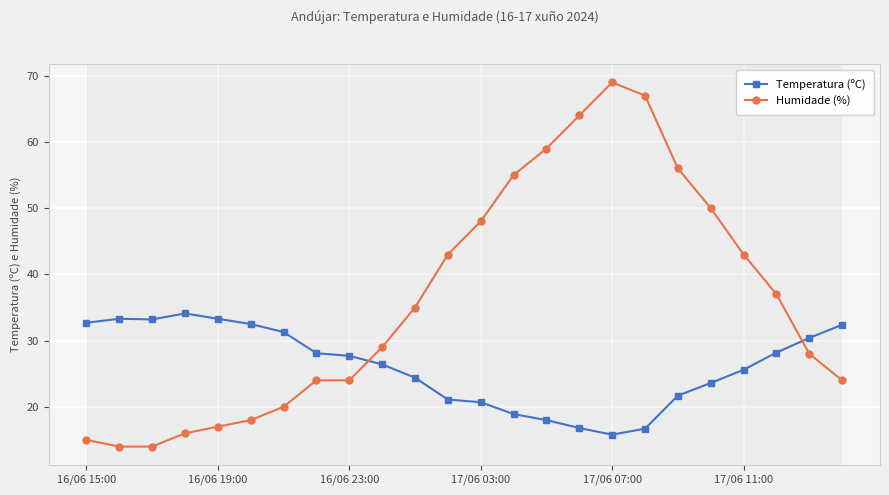

How many intersections are there between Humidade (%) and Temperatura (ºC)?

2